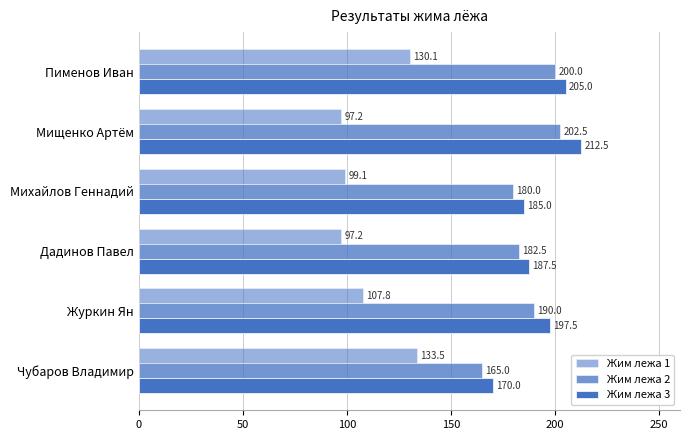

What is the difference between the maximum and second lowest values in the Жим лежа 2 series?

22.5